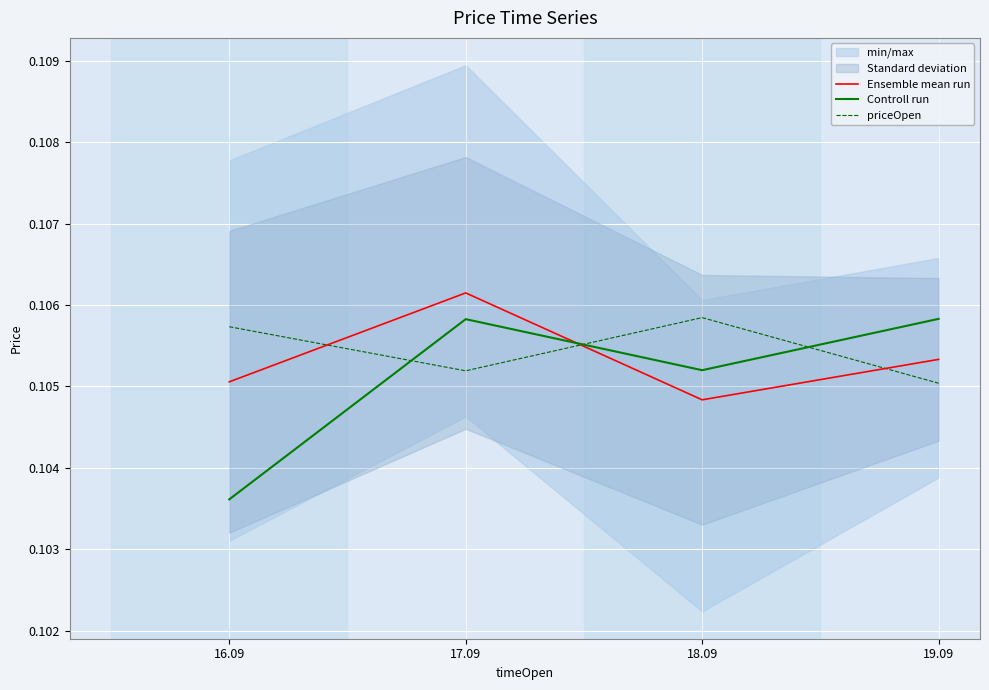

At which label does Ensemble mean run reach its minimum?

18.09